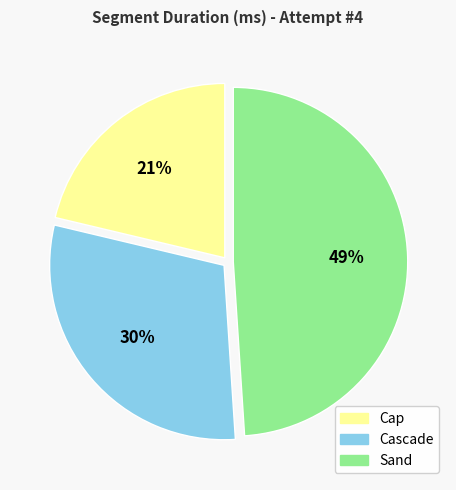

Do Cascade and Cap together represent more than half of the pie?

Yes